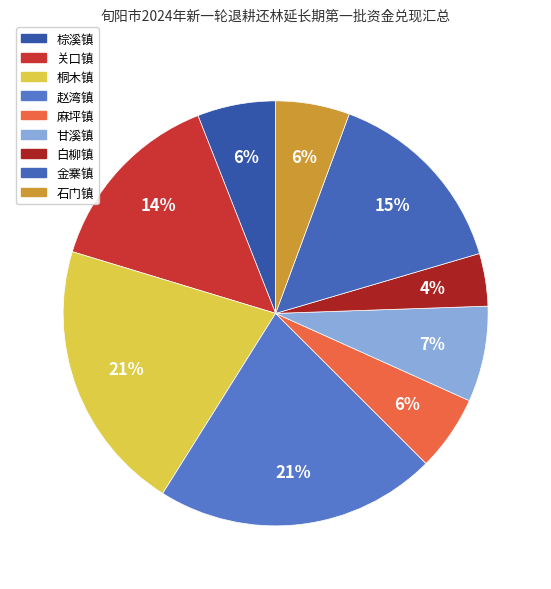

The 赵湾镇 slice represents 7% of the pie. True or false?

False